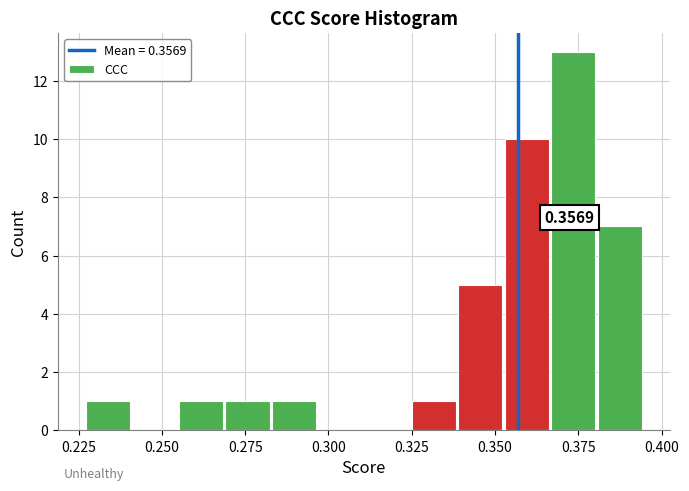

Read against the x-axis, roughly where is the centre of the tallest bar?

0.375